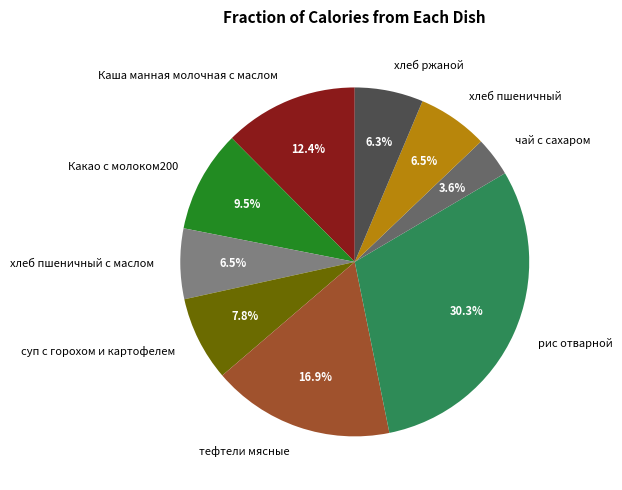

Is there any slice that represents more than half of the pie?

No